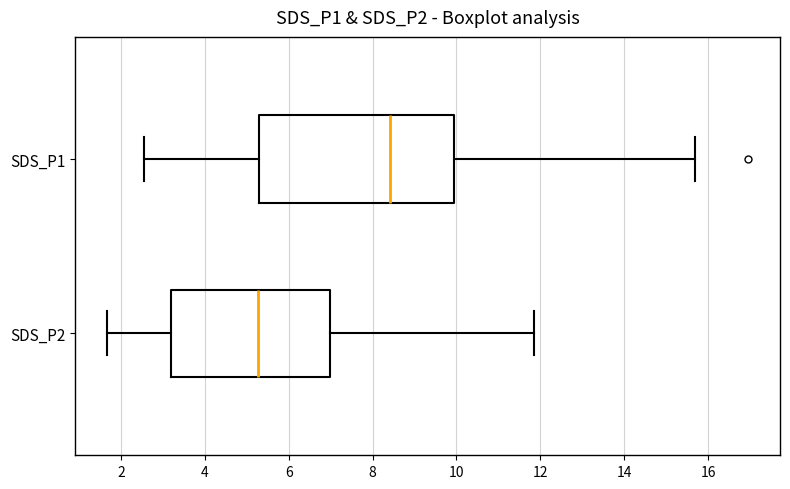

Reading bottom to top, read every box against the x-axis: the position of its median line, the range the box covers, and the ends of its whiskers. The values are not printed on the chart, so give them approximately, as read against the axis.

SDS_P2: median 5.2, box 3.2 to 7.0, whiskers 1.6 to 11.8
SDS_P1: median 8.4, box 5.4 to 10.0, whiskers 2.6 to 15.6